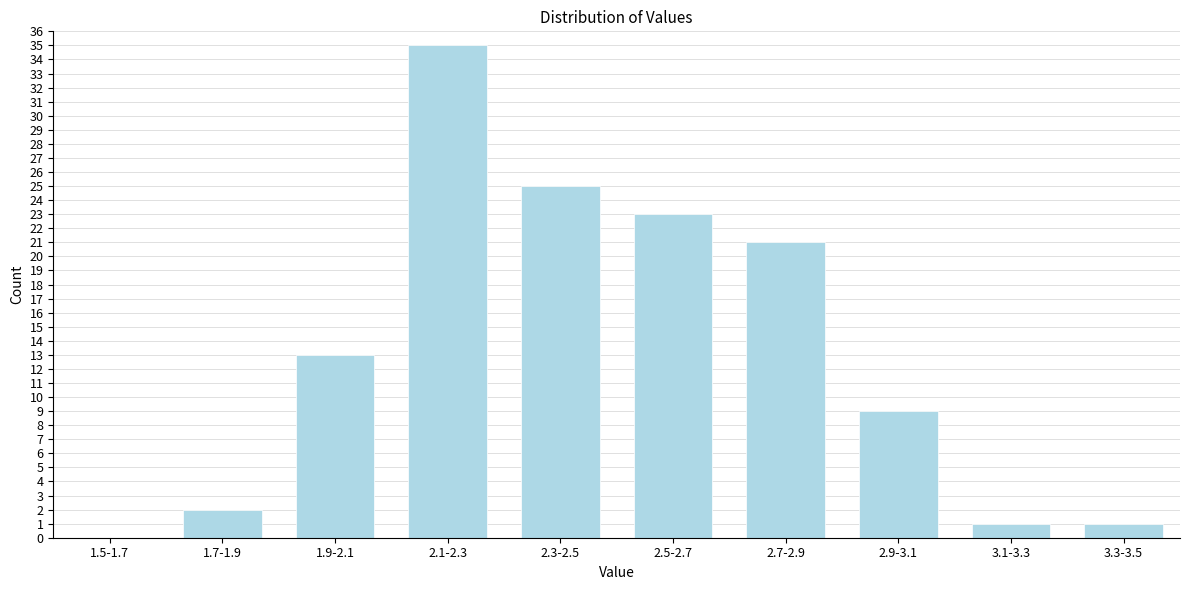

Reading left to right, transcribe all the data shown in this chart.

1.5-1.7=0	1.7-1.9=2	1.9-2.1=13	2.1-2.3=35	2.3-2.5=25	2.5-2.7=23	2.7-2.9=21	2.9-3.1=9	3.1-3.3=1	3.3-3.5=1